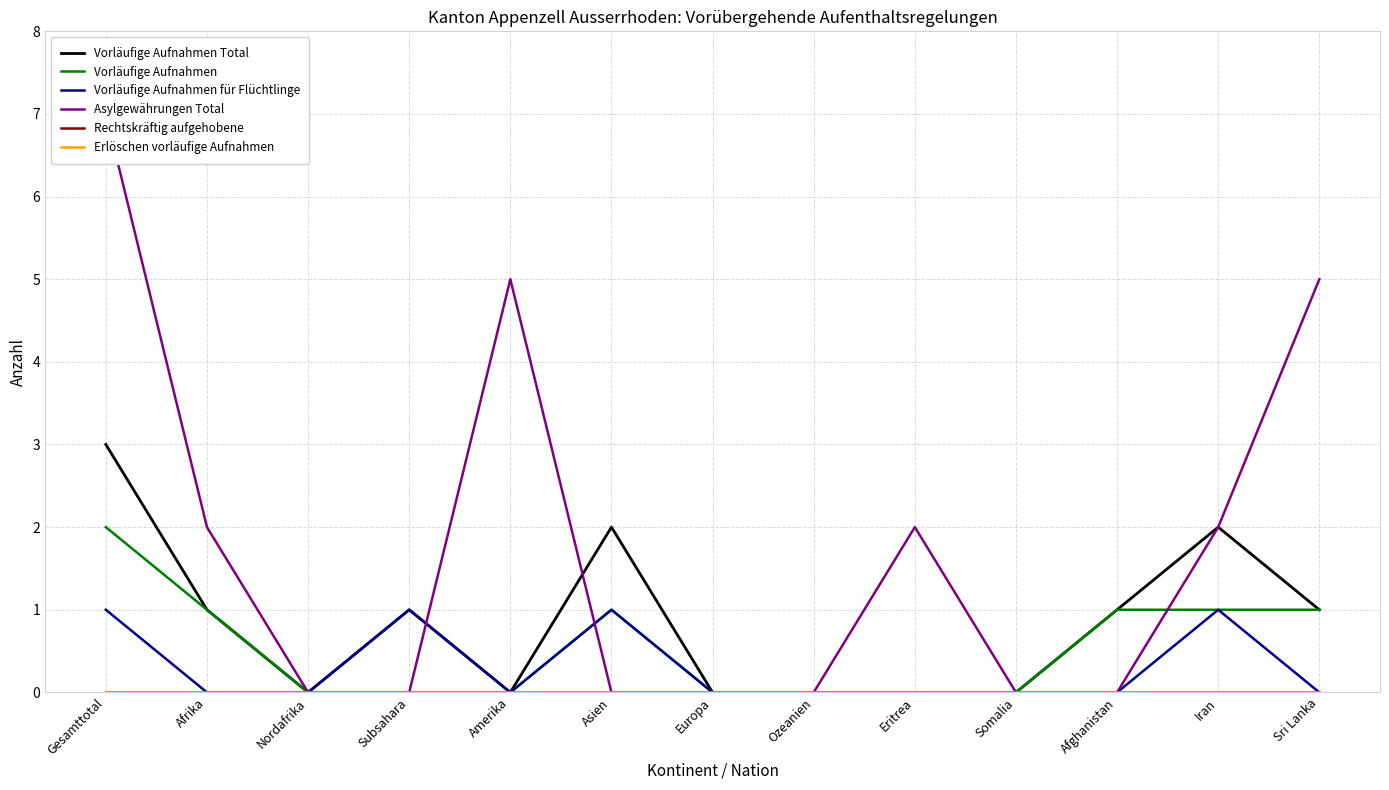

What is the difference between the highest and lowest values at Sri Lanka?

5